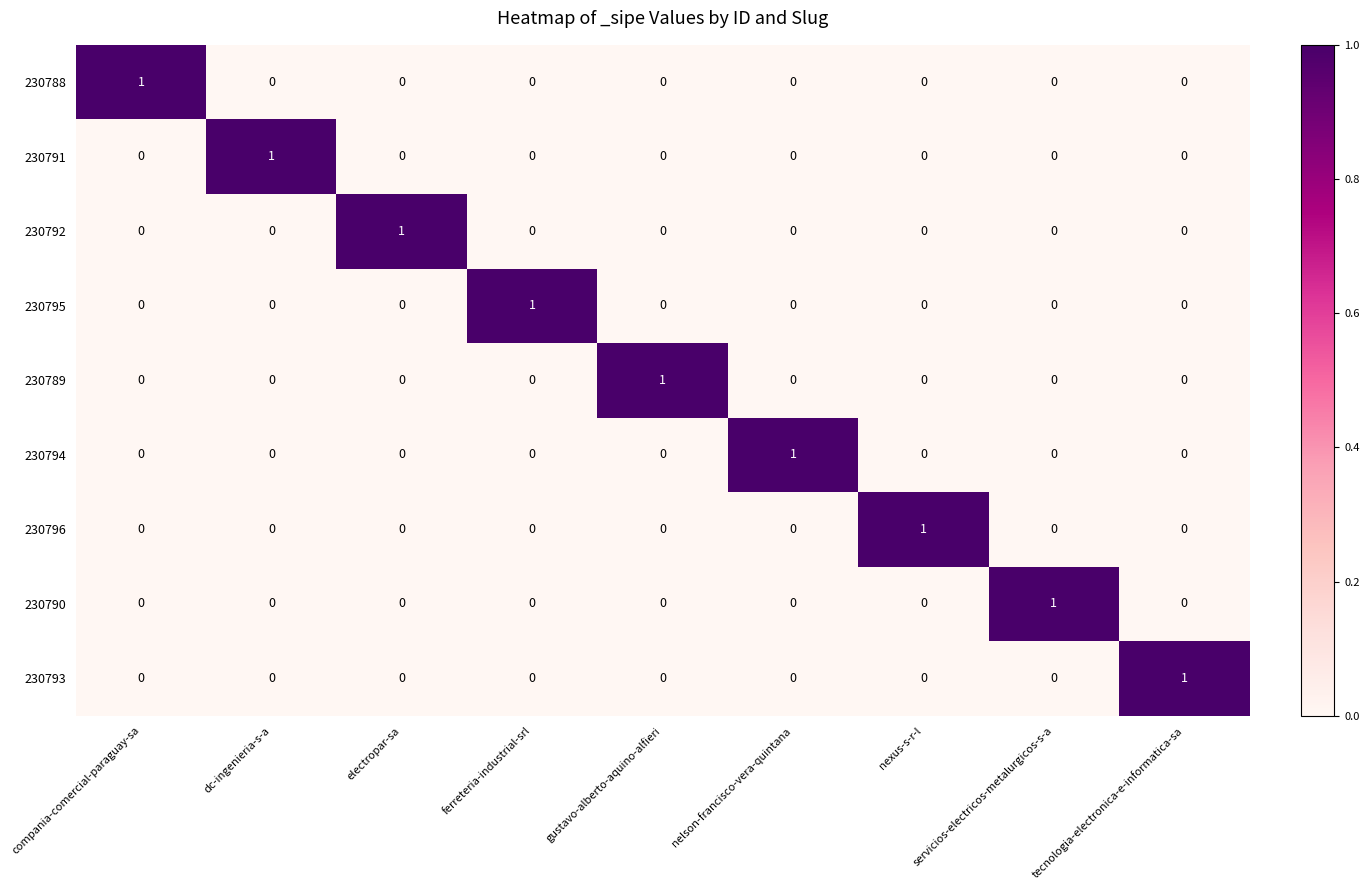

Count the 230792 values in the range 0 to 1.

9